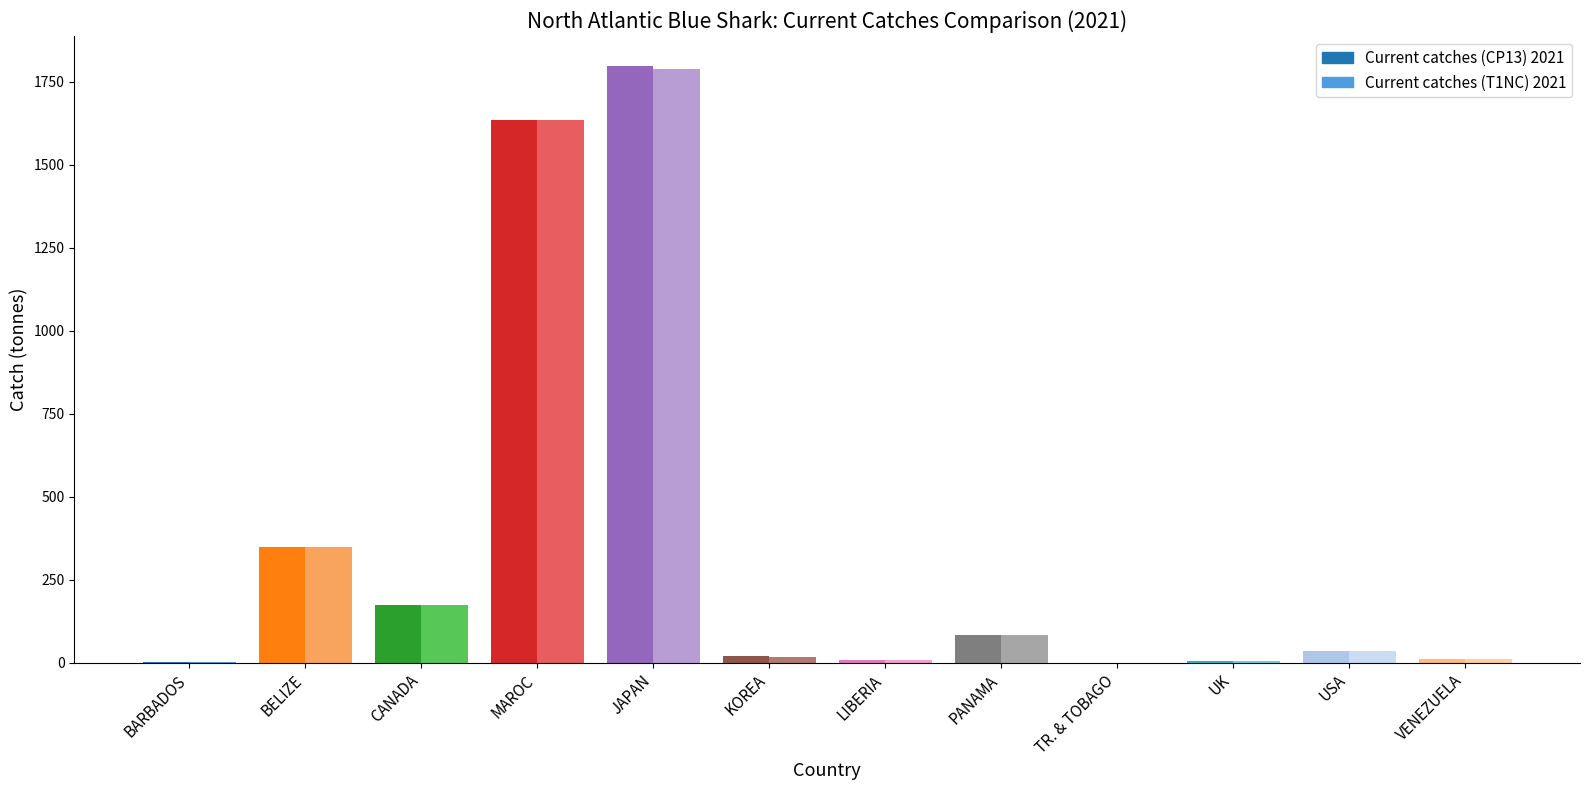

Reading right to left, list all the values displayed in this chart.

Current catches (CP13) 2021: VENEZUELA=11.0	USA=34.5	UK=4.2	TR. & TOBAGO=0.2	PANAMA=83.8	LIBERIA=7.6	KOREA=19.9	JAPAN=1798.0	MAROC=1636.2	CANADA=173.2	BELIZE=349.4	BARBADOS=2.4
Current catches (T1NC) 2021: VENEZUELA=11.0	USA=34.5	UK=4.2	TR. & TOBAGO=0.2	PANAMA=83.8	LIBERIA=7.6	KOREA=16.8	JAPAN=1787.5	MAROC=1636.2	CANADA=173.2	BELIZE=349.4	BARBADOS=2.4